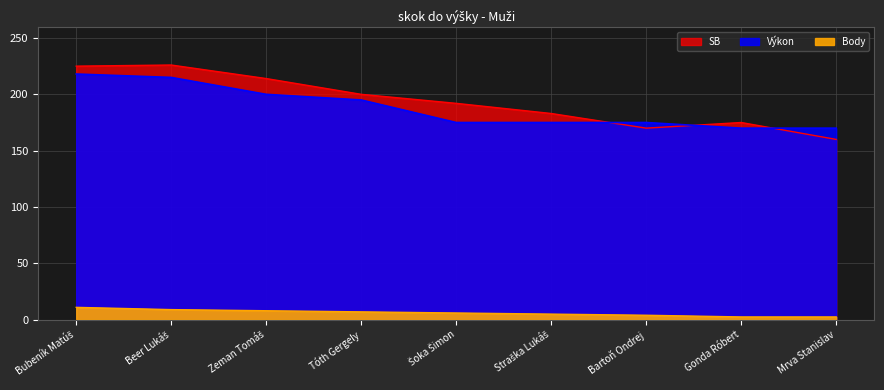

What is the label of the 8th point from the right?

Beer Lukáš